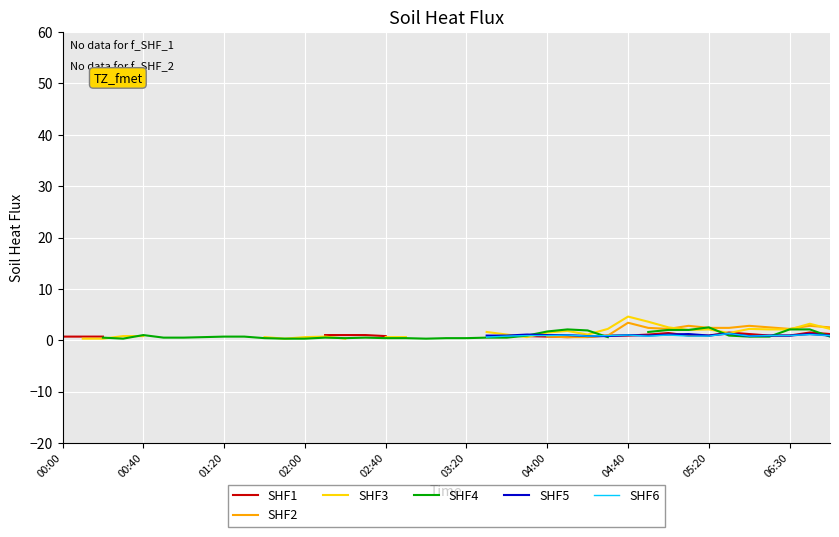

At how many categories does at least one series exceed 1?

18